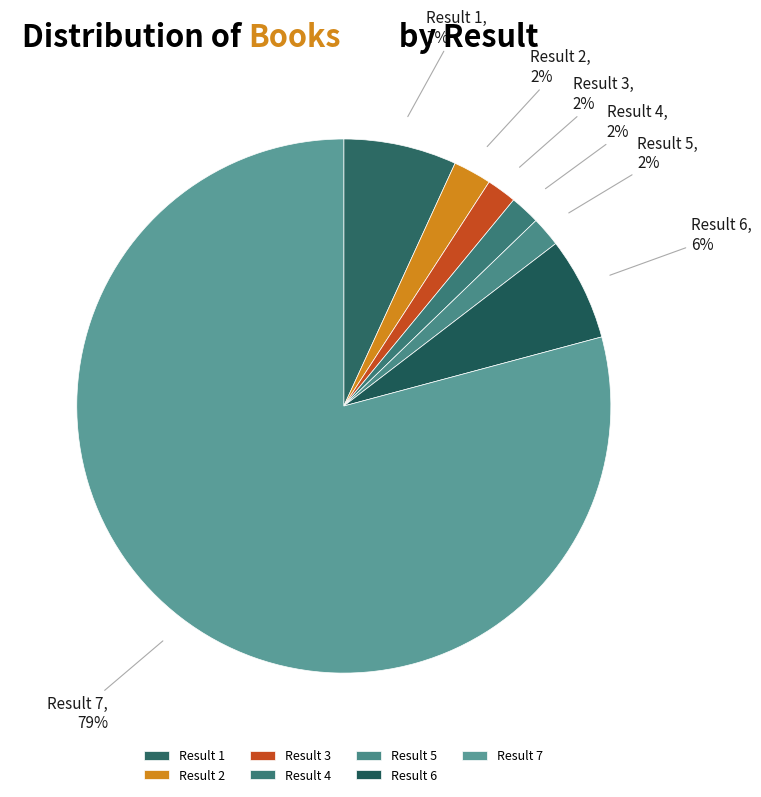

To the nearest percent, what is the difference between the Result 1 and Result 2 slice percentages?

5%